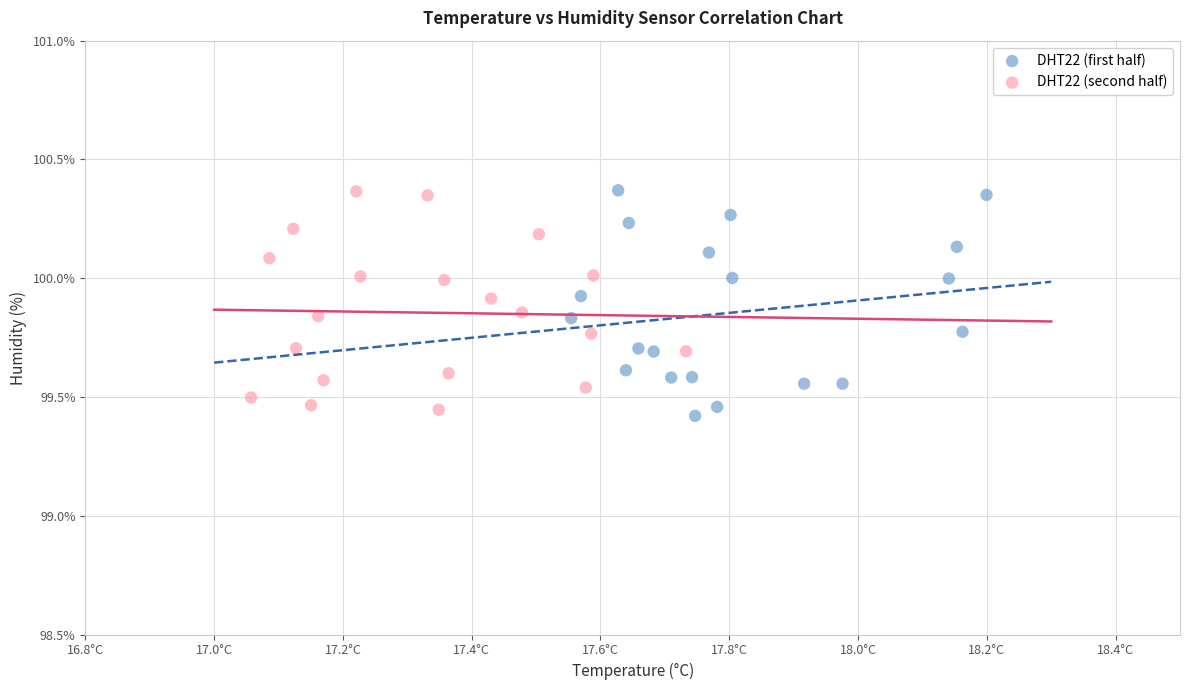

What are all the series names shown in the legend?

DHT22 (first half), DHT22 (second half)